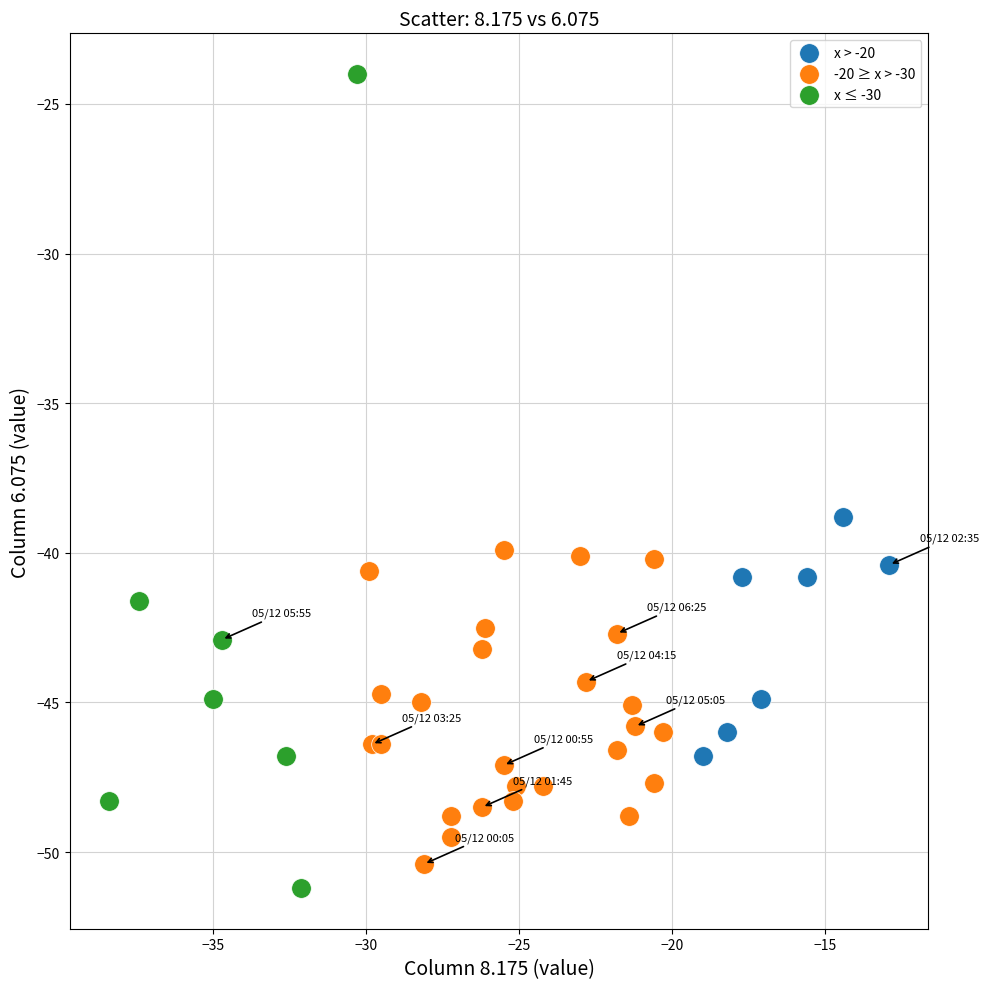

What are all the series names shown in the legend?

x > -20, -20 ≥ x > -30, x ≤ -30